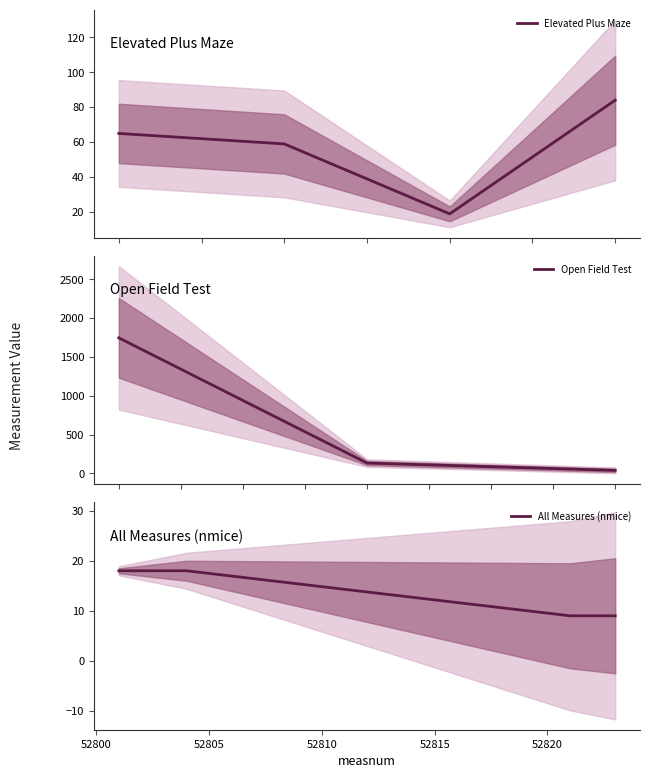

In Elevated Plus Maze, how many points are lower than both neighbors (excluding endpoints)?

1